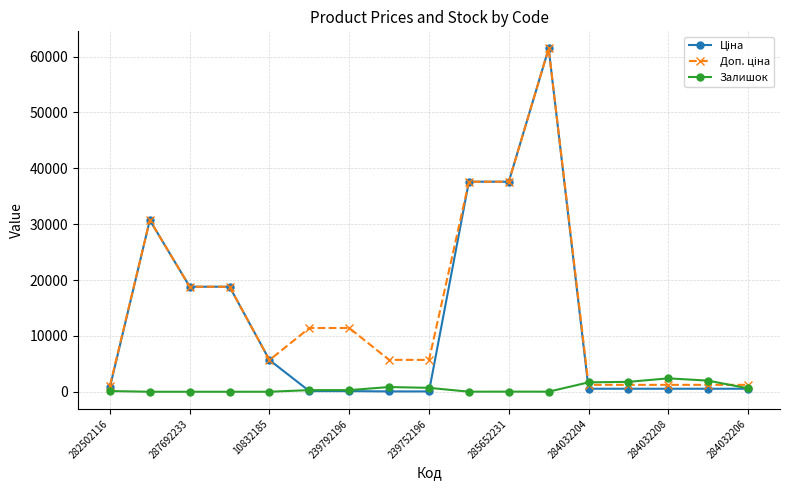

True or false: Залишок has more than 2 interior local peaks.

True